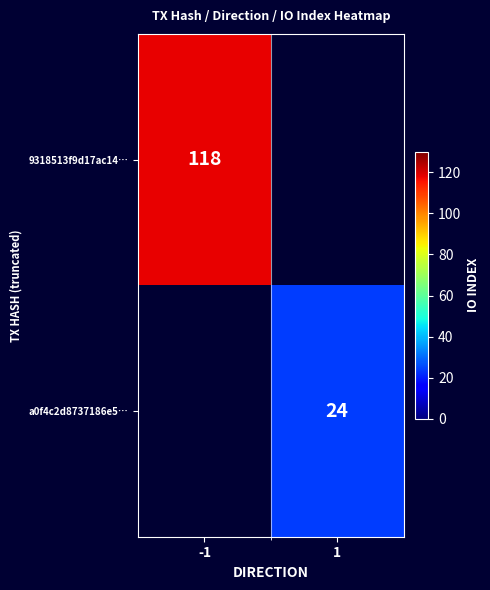

The value of a0f4c2d8737186e5… at 1 is 34. True or false?

False